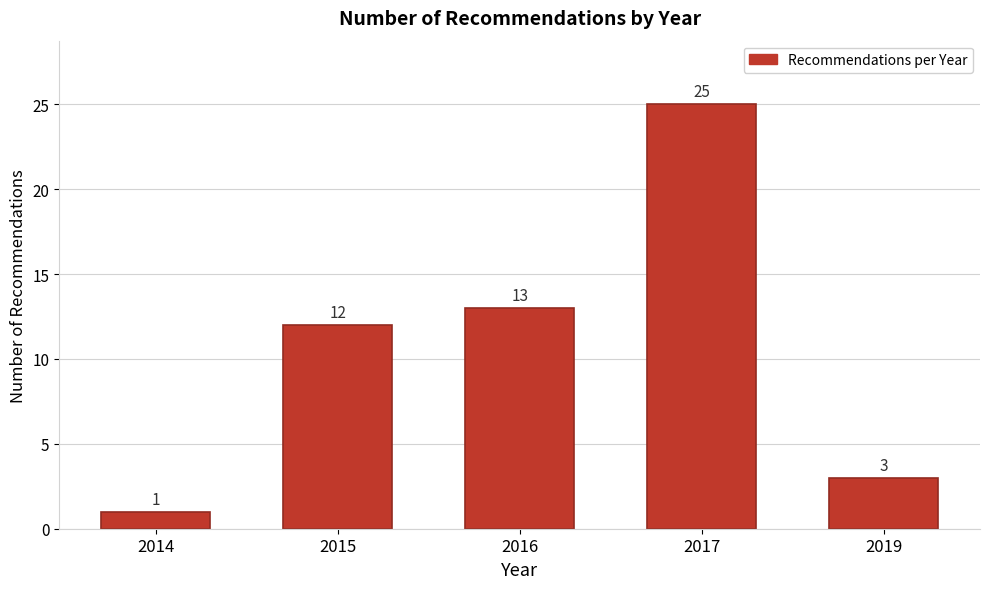

Reading right to left, transcribe all the data shown in this chart.

3	25	13	12	1